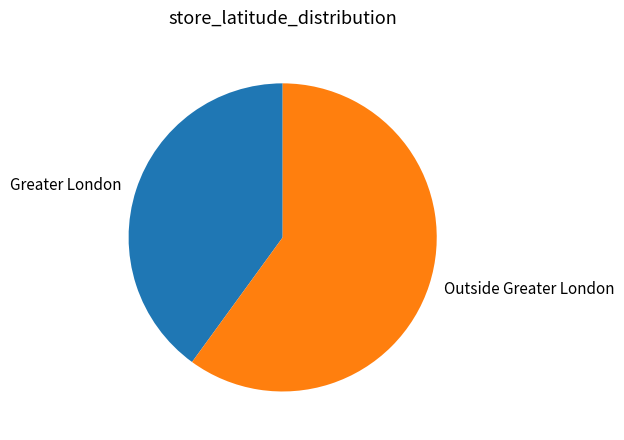

Which slice is the smallest?

Greater London